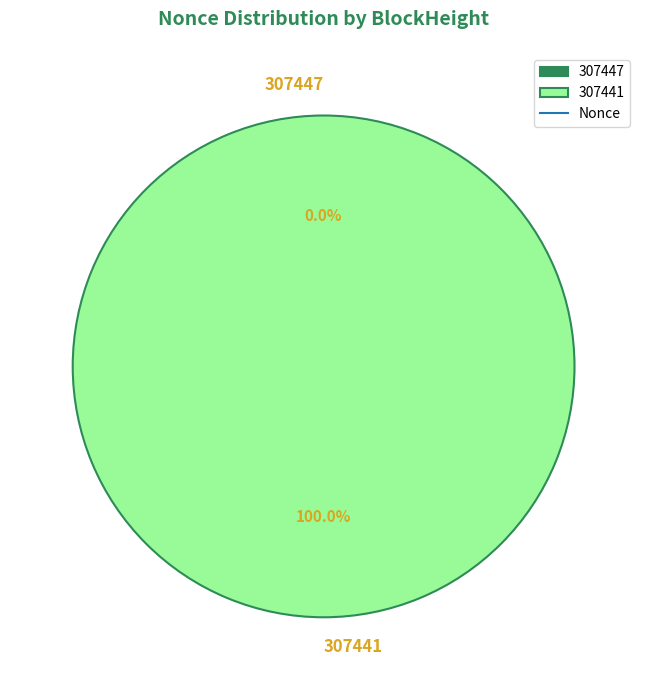

What is the change in value from 307447 to 307441?

+24859